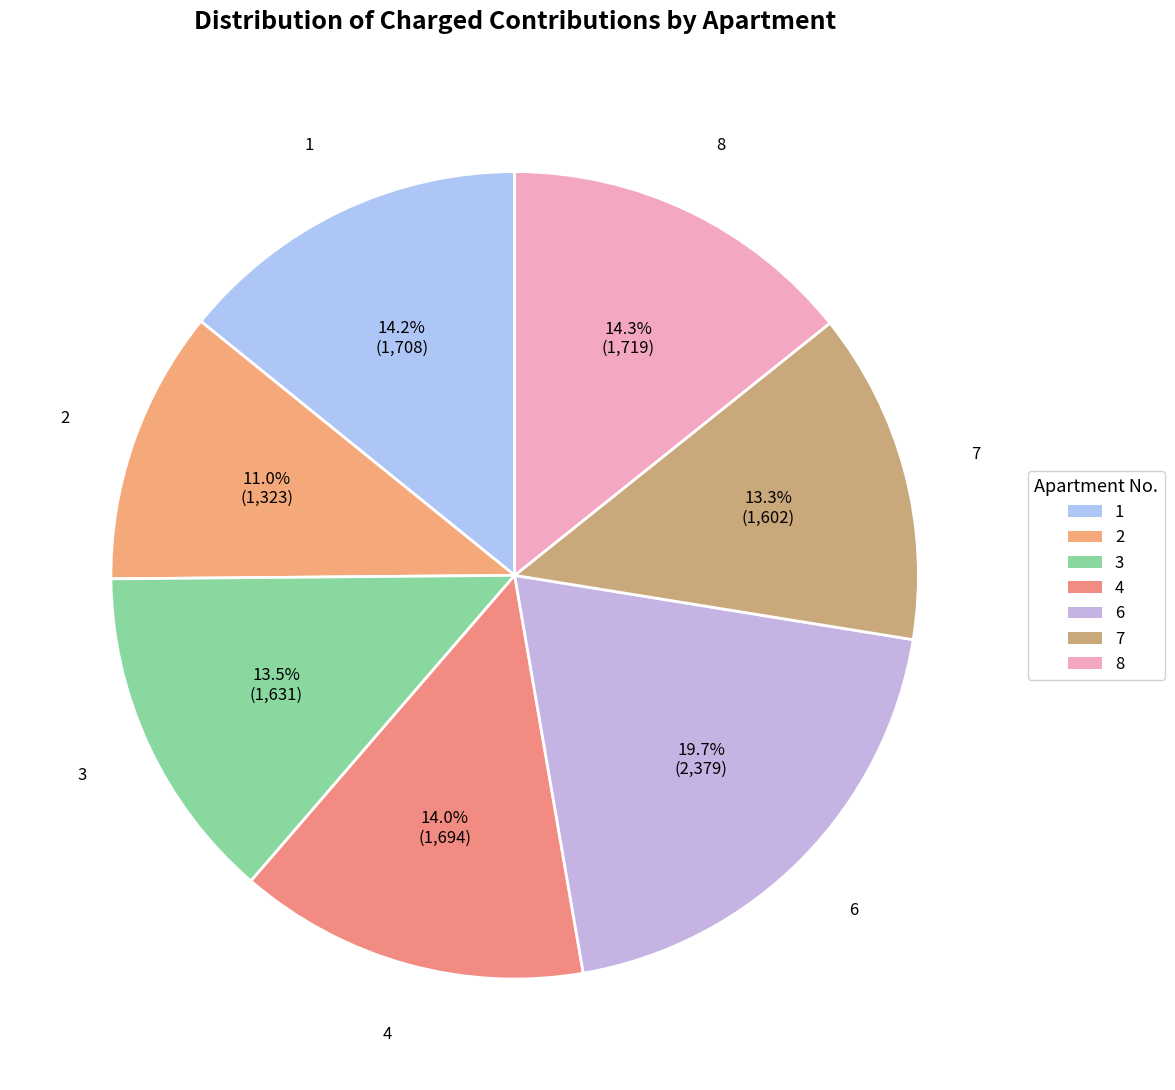

Is there any slice that represents more than half of the pie?

No